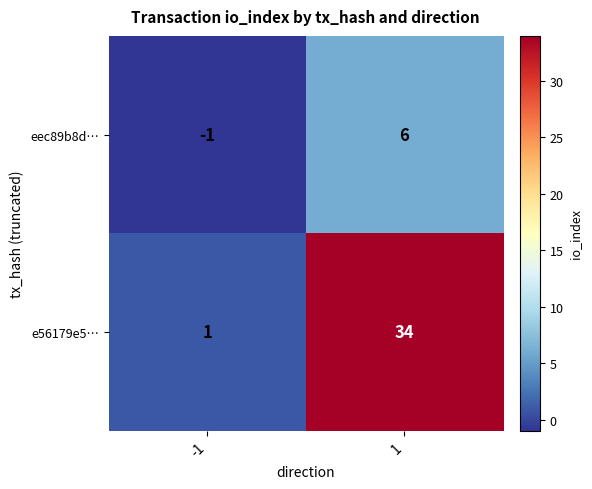

Which category has the highest value across all series?

1